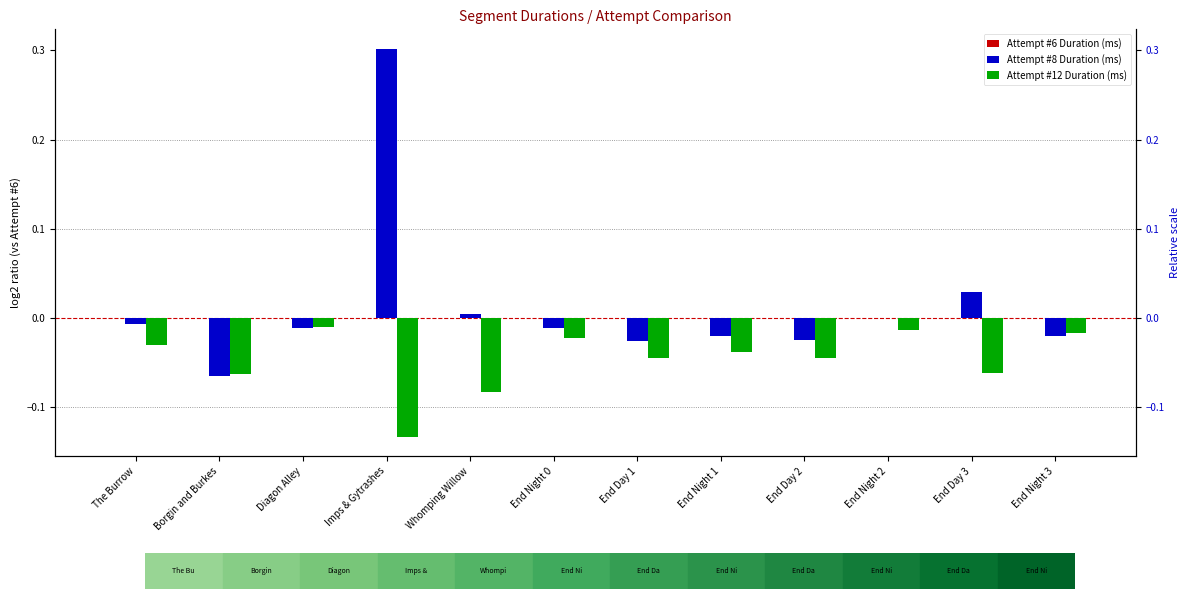

At how many categories does at least one series exceed 0?

4